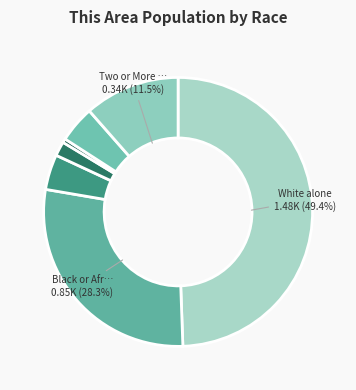

How many slices are in this pie chart?

7